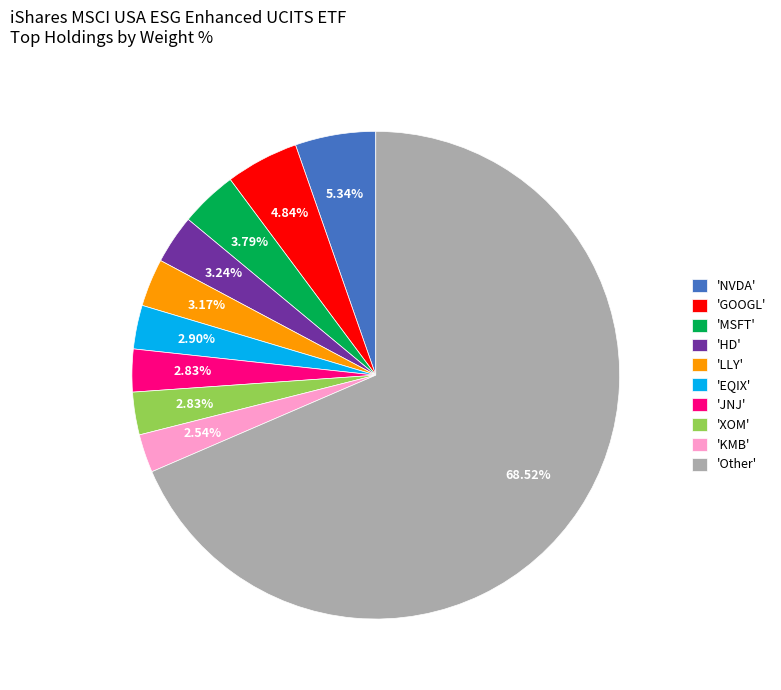

Do 'LLY' and 'Other' together represent more than half of the pie?

Yes